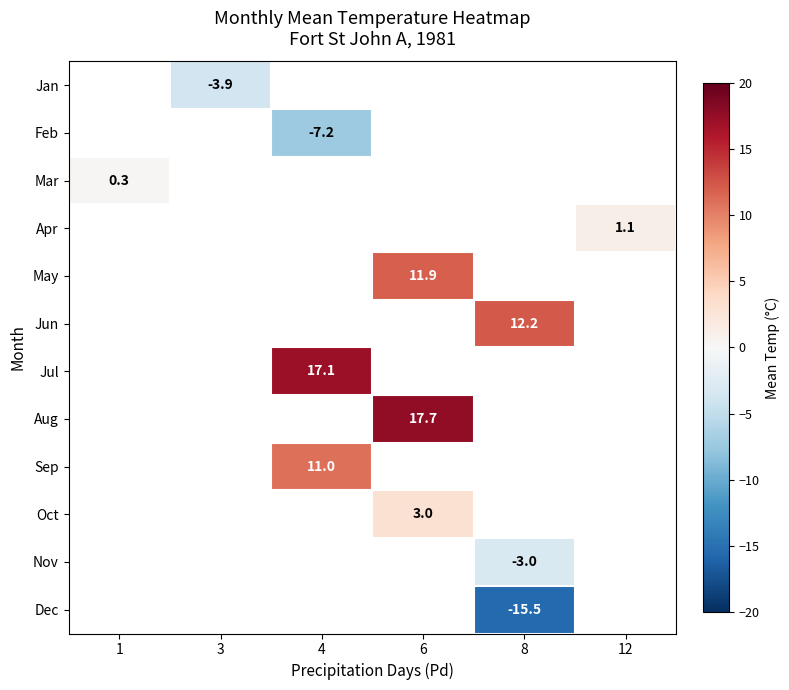

Which has a higher value, 4 or 6?

6